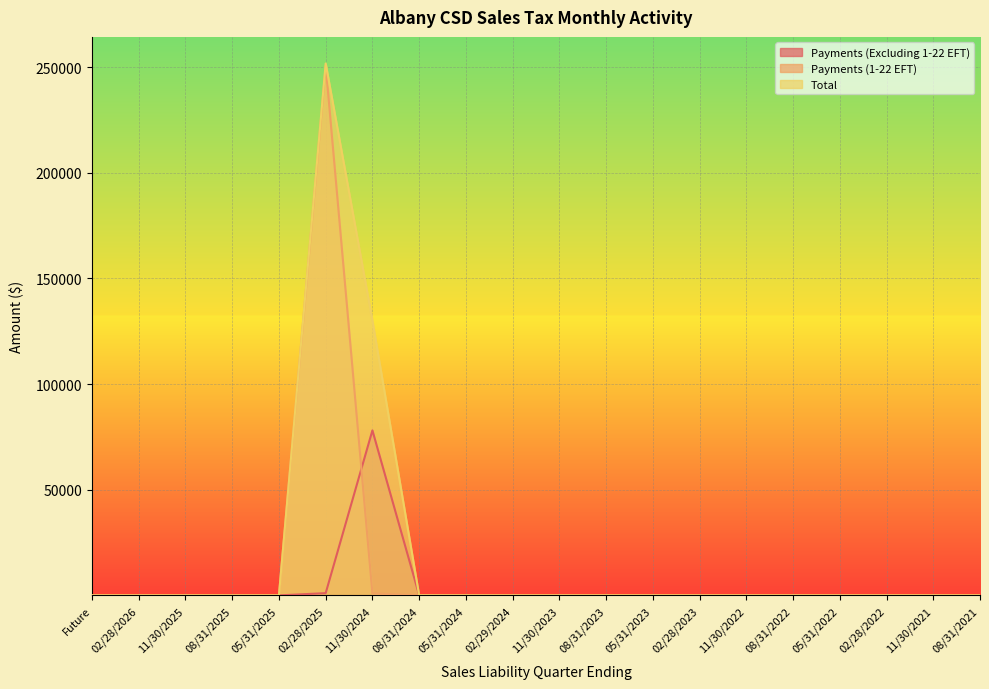

At 08/31/2024, list the series in order from smallest to largest.

Total, Payments (1-22 EFT), Payments (Excluding 1-22 EFT)